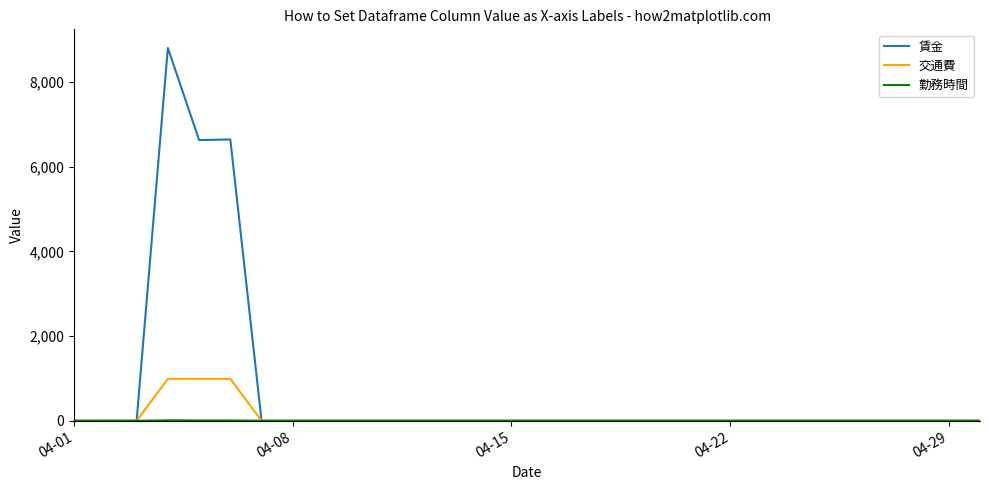

Which series has the widest spread of values?

賃金